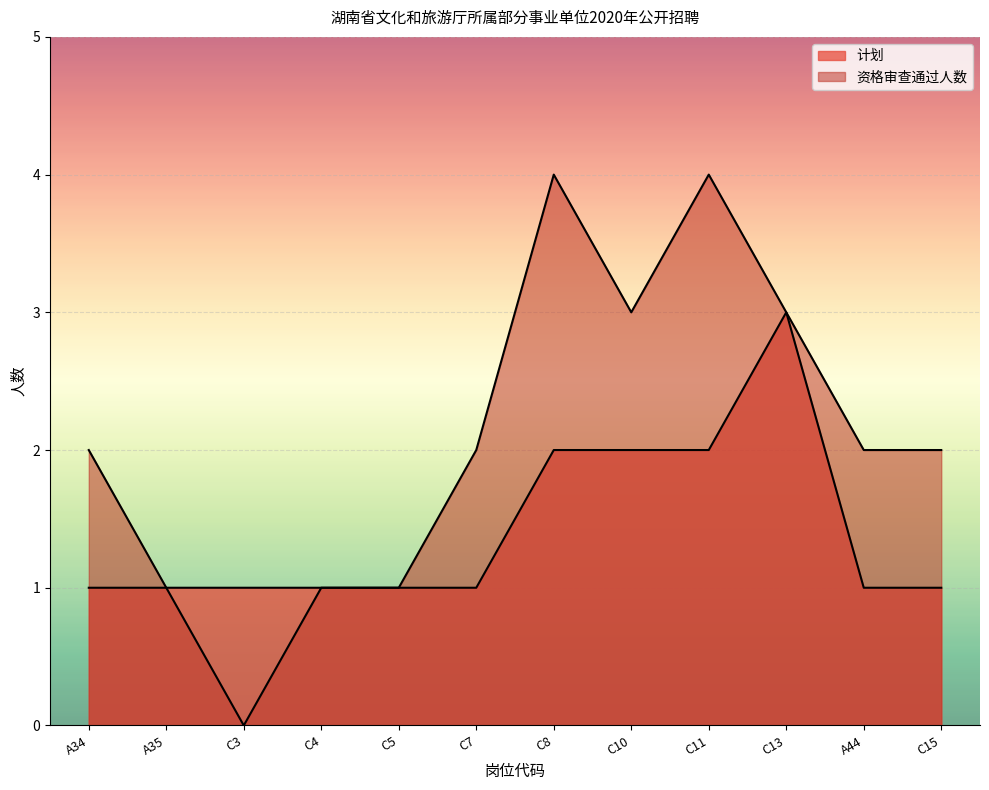

Which series has the widest spread of values?

资格审查通过人数